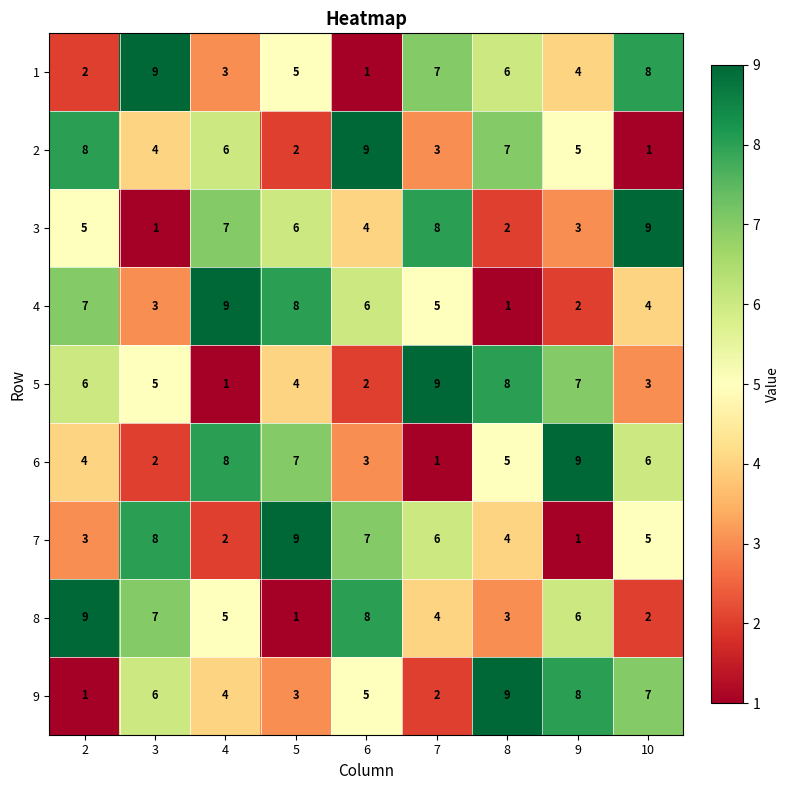

What is the difference between the maximum and minimum values in the 2 series?

8